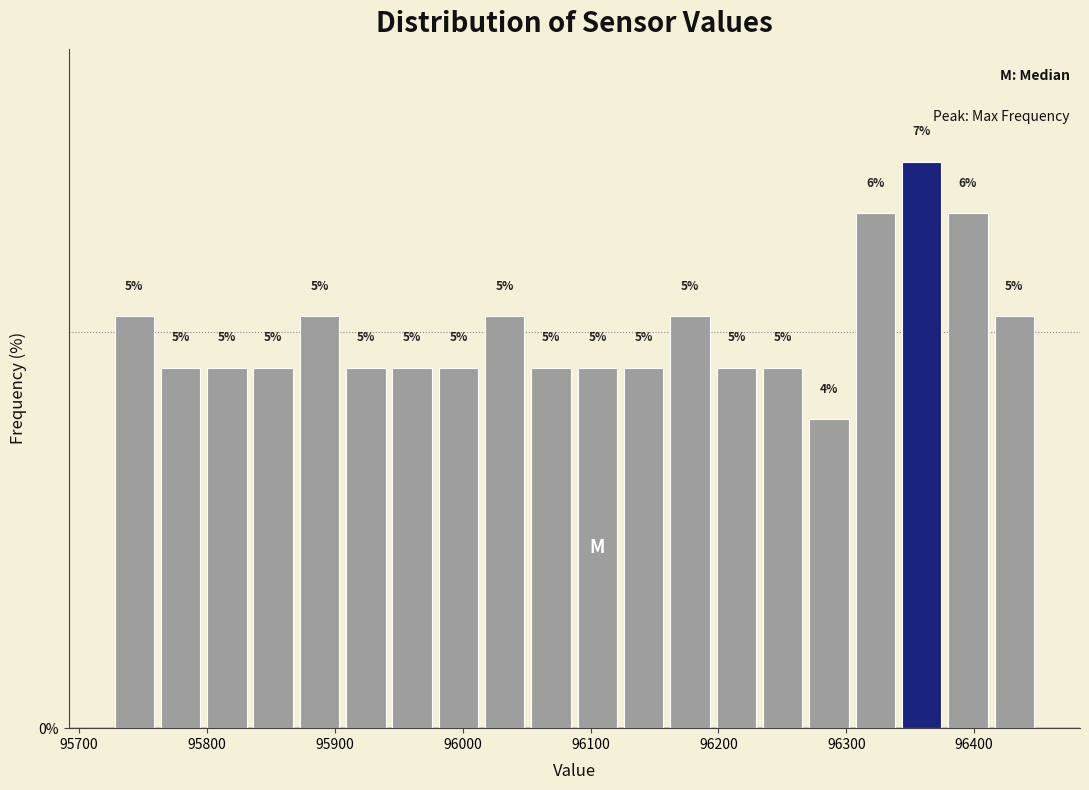

Read against the x-axis, roughly where is the centre of the tallest bar?

96360